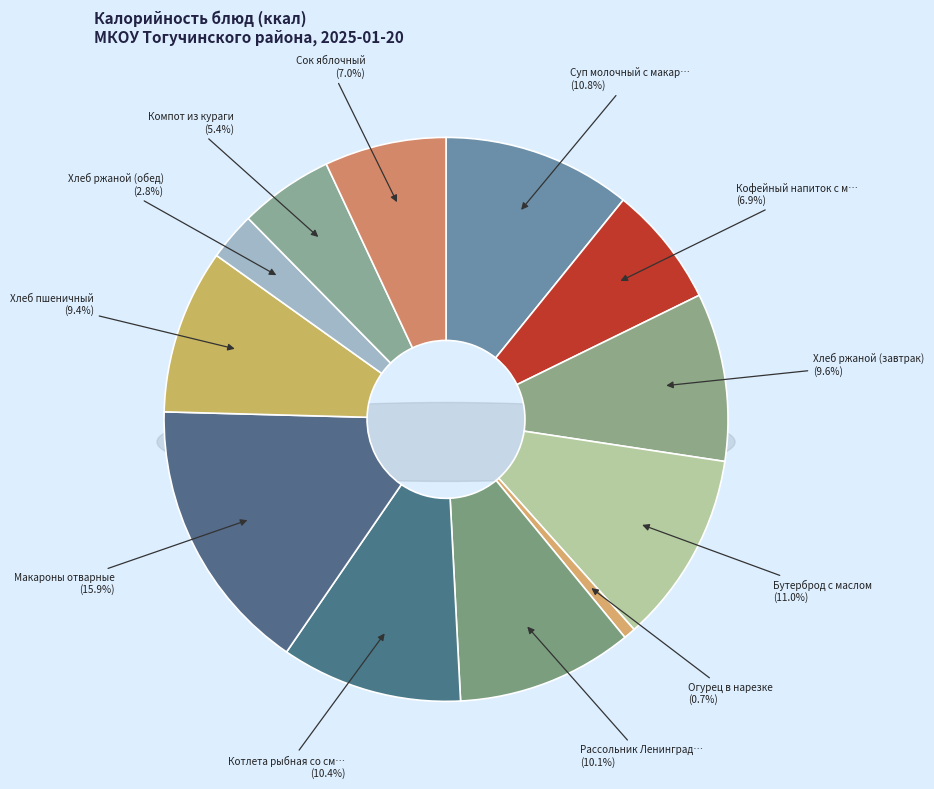

How many slices are in this pie chart?

12